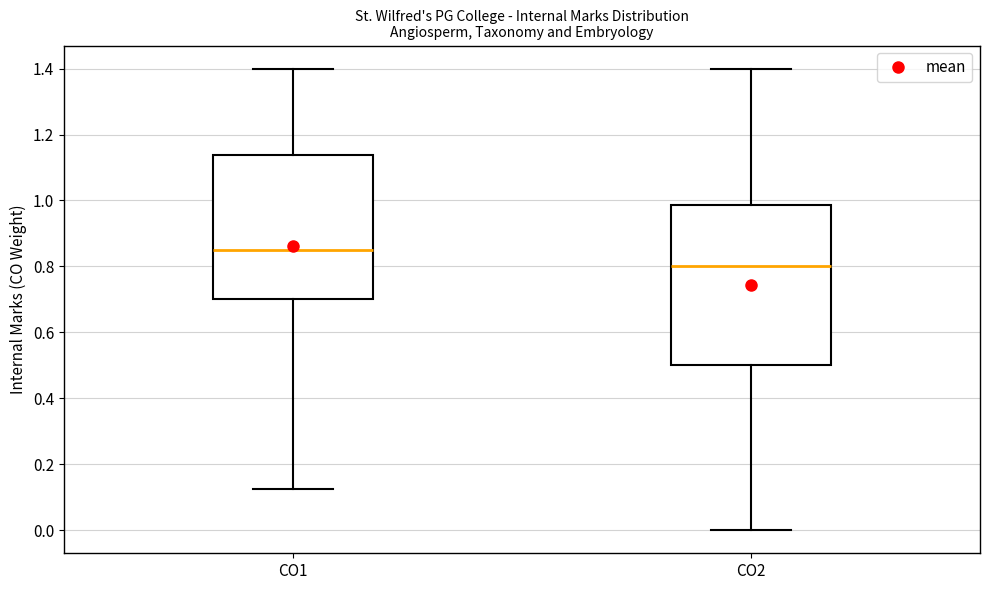

Which box's median line is the highest?

CO1